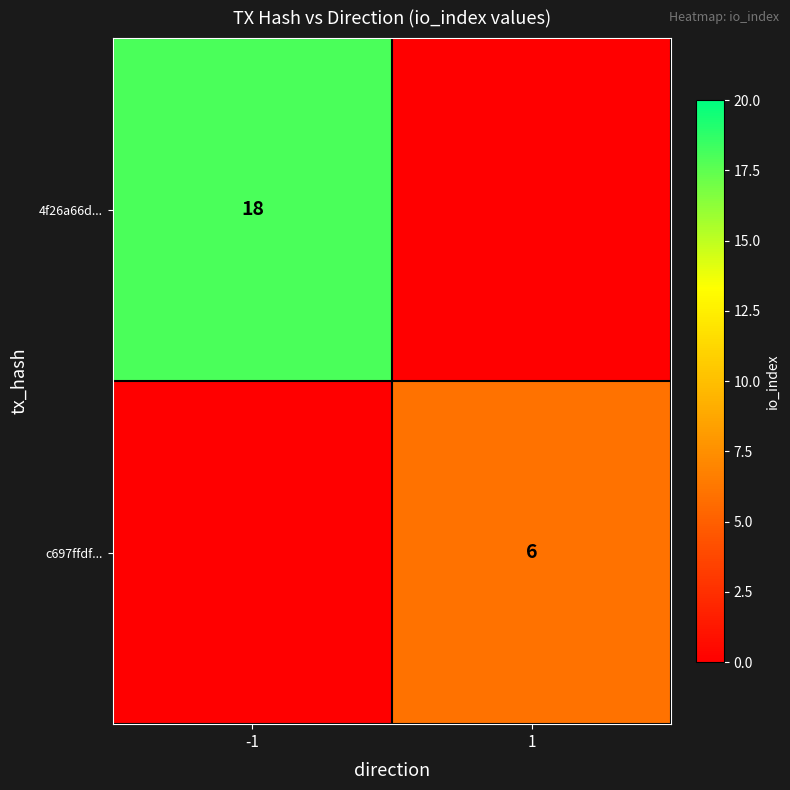

Is the value of 4f26a66d... at -1 greater than the value of c697ffdf... at 1?

Yes